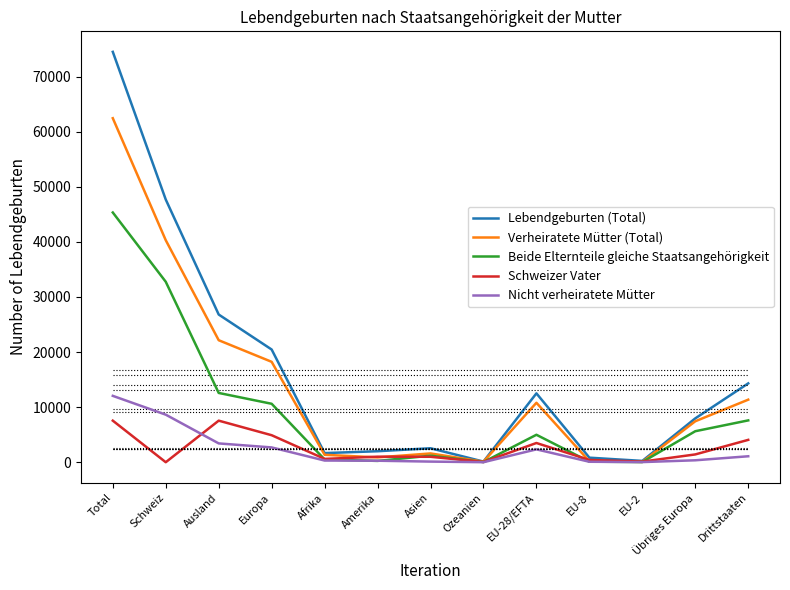

How many lines are shown in the chart?

5